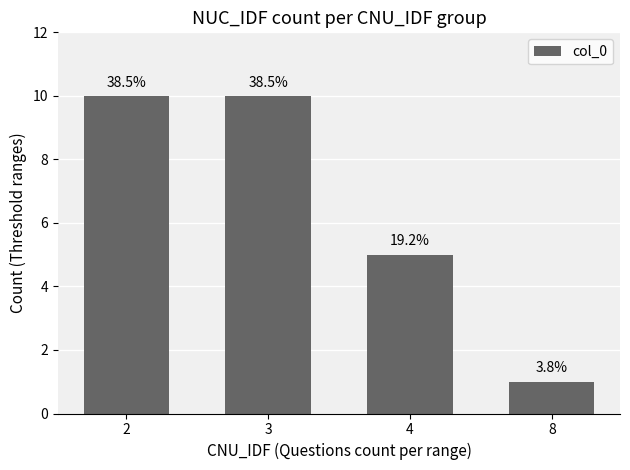

Reading left to right, extract all data points from this chart.

2=10	3=10	4=5	8=1